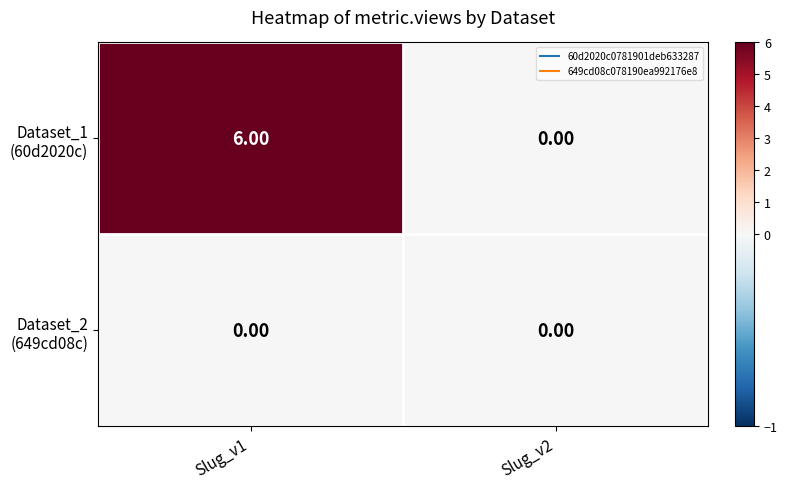

At how many categories does at least one series exceed 5?

1